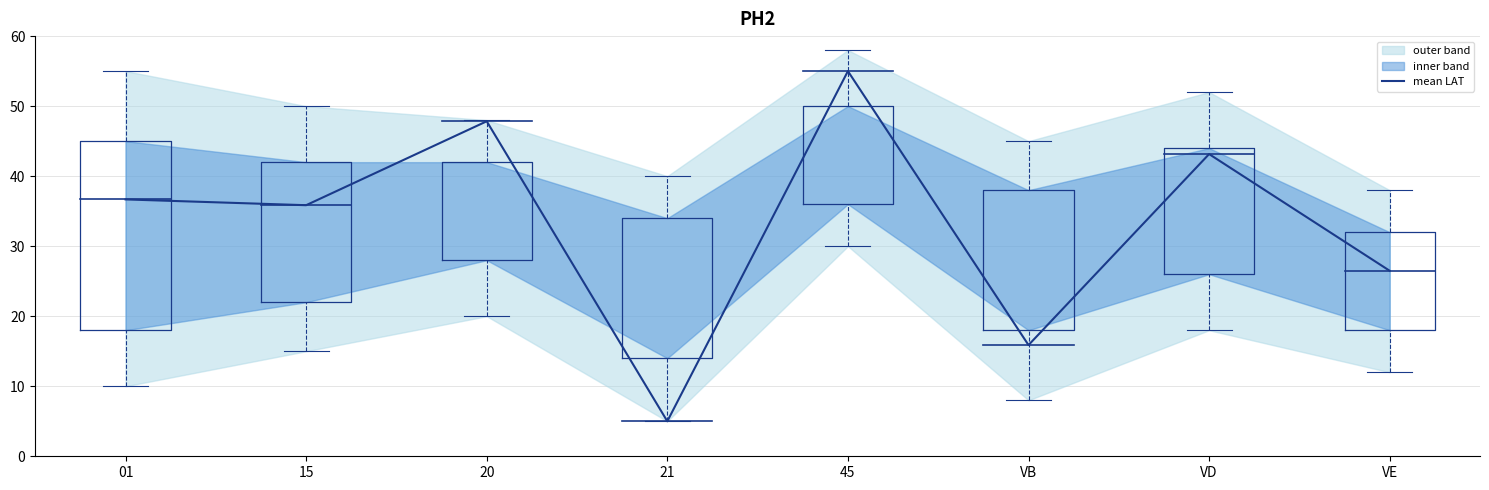

Does the chart display data point markers on the line(s)?

No